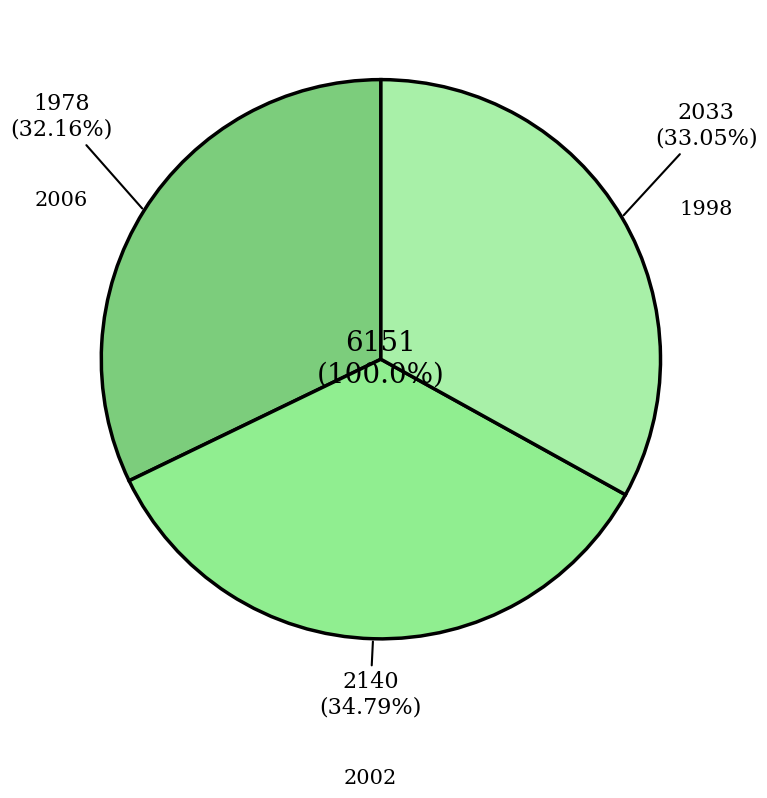

What is the smallest slice in the pie chart?

2006